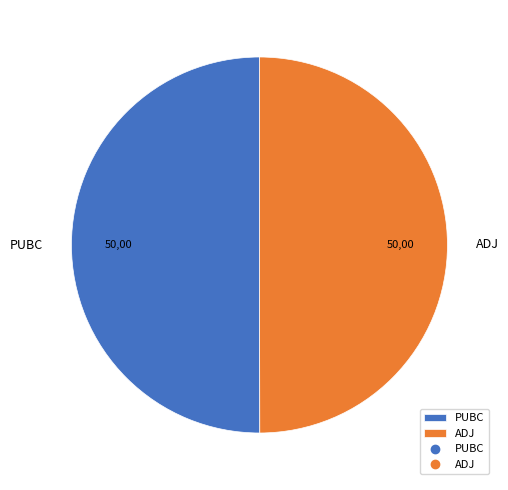

Is the sum of PUBC and ADJ greater than half?

Yes